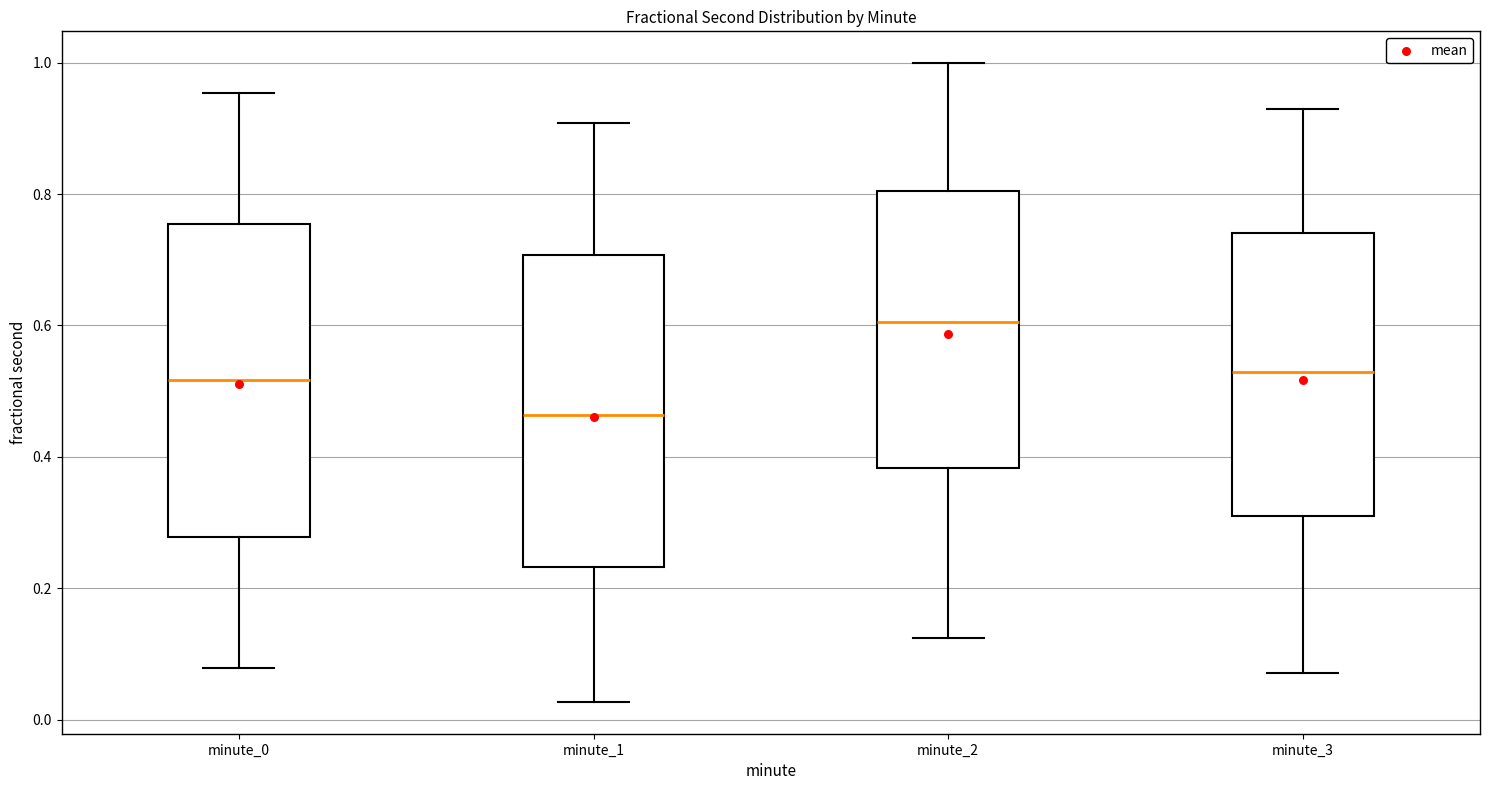

Which box's median line is the lowest?

minute_1